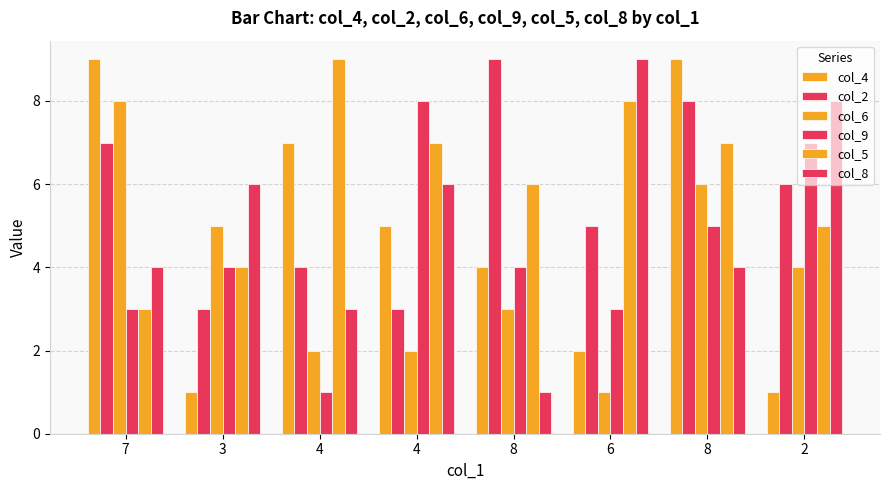

How many groups of bars are there?

8